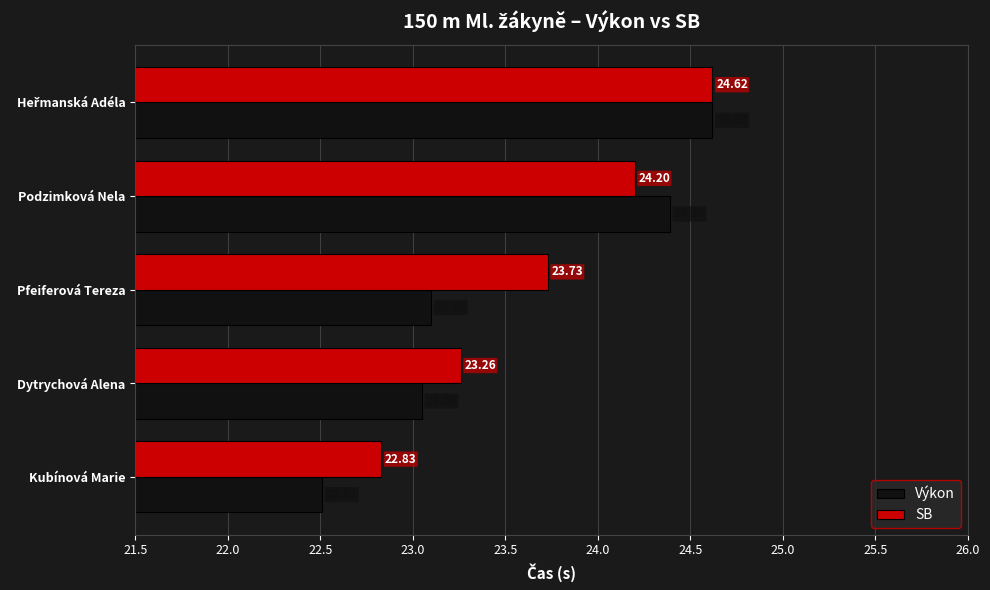

Rank the series at Dytrychová Alena from lowest to highest value.

Výkon, SB